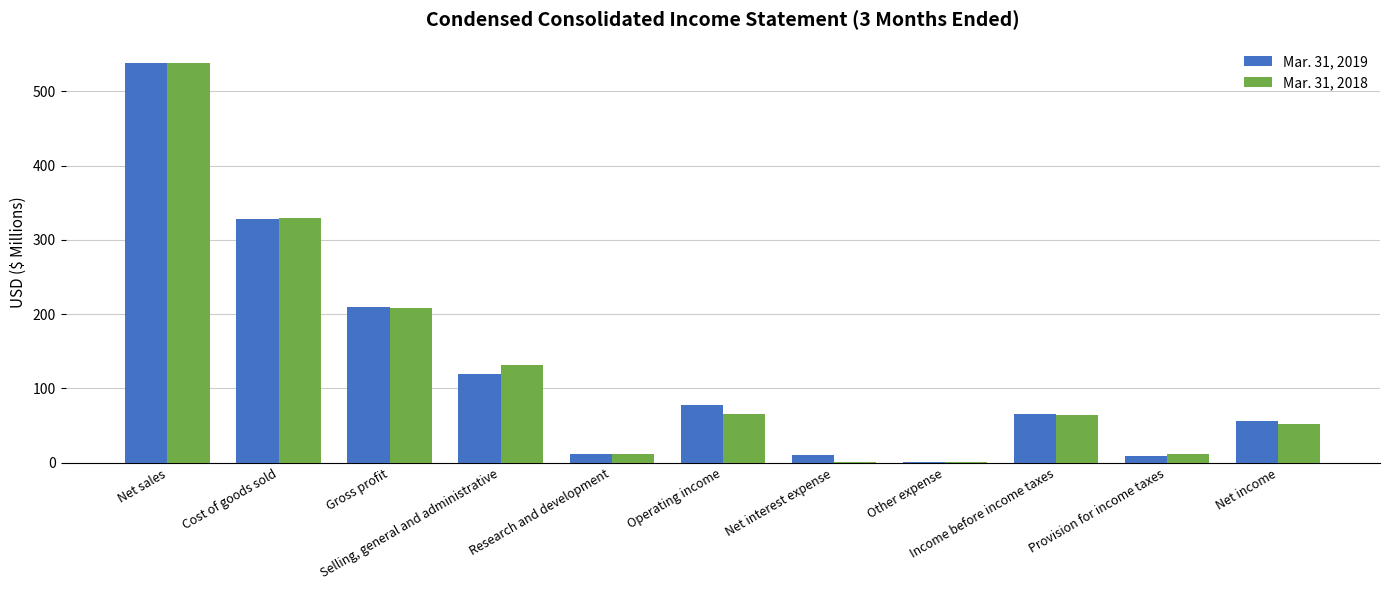

How many data points does each series have?

11